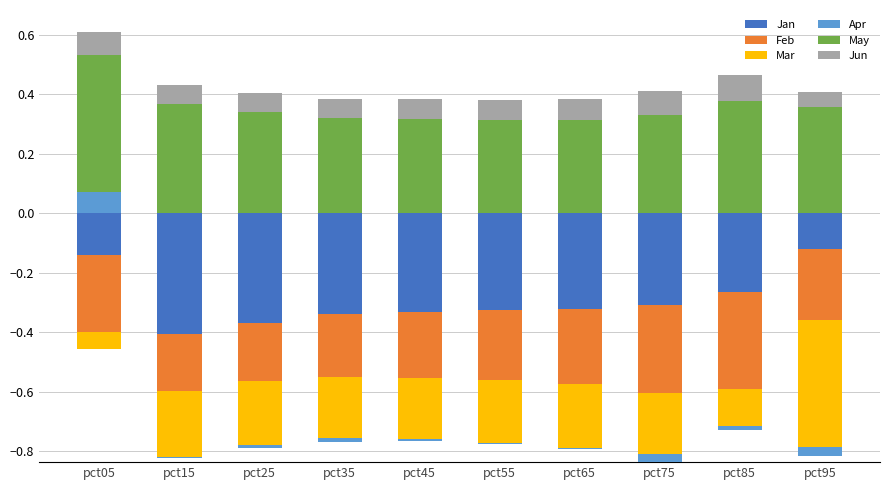

What are all the series names shown in the legend?

Jan, Feb, Mar, Apr, May, Jun